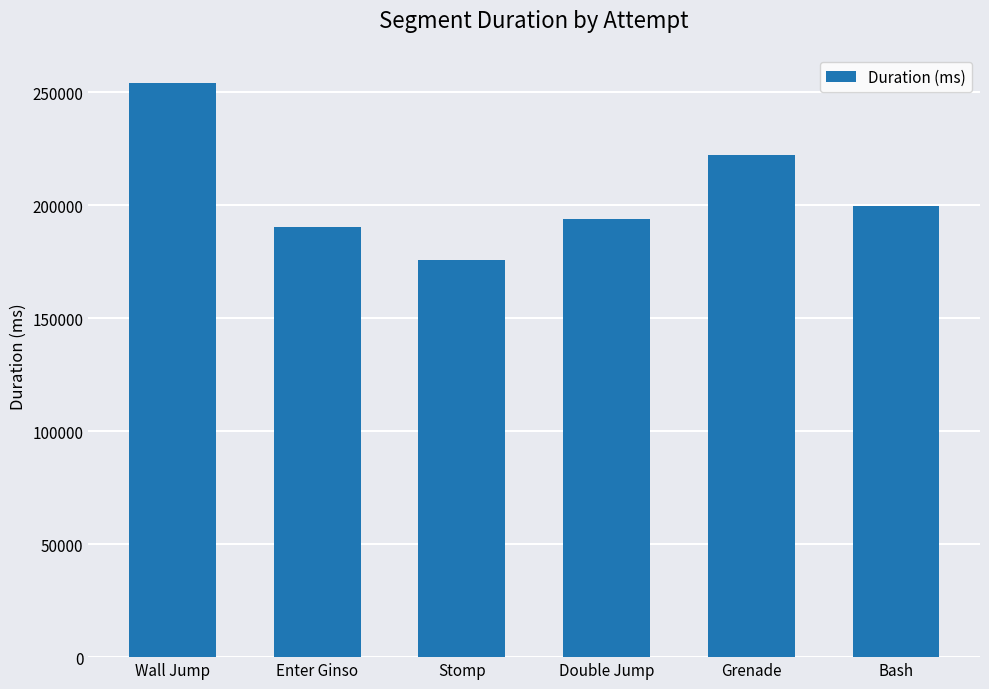

True or false: the data shows 345172 at Wall Jump.

False